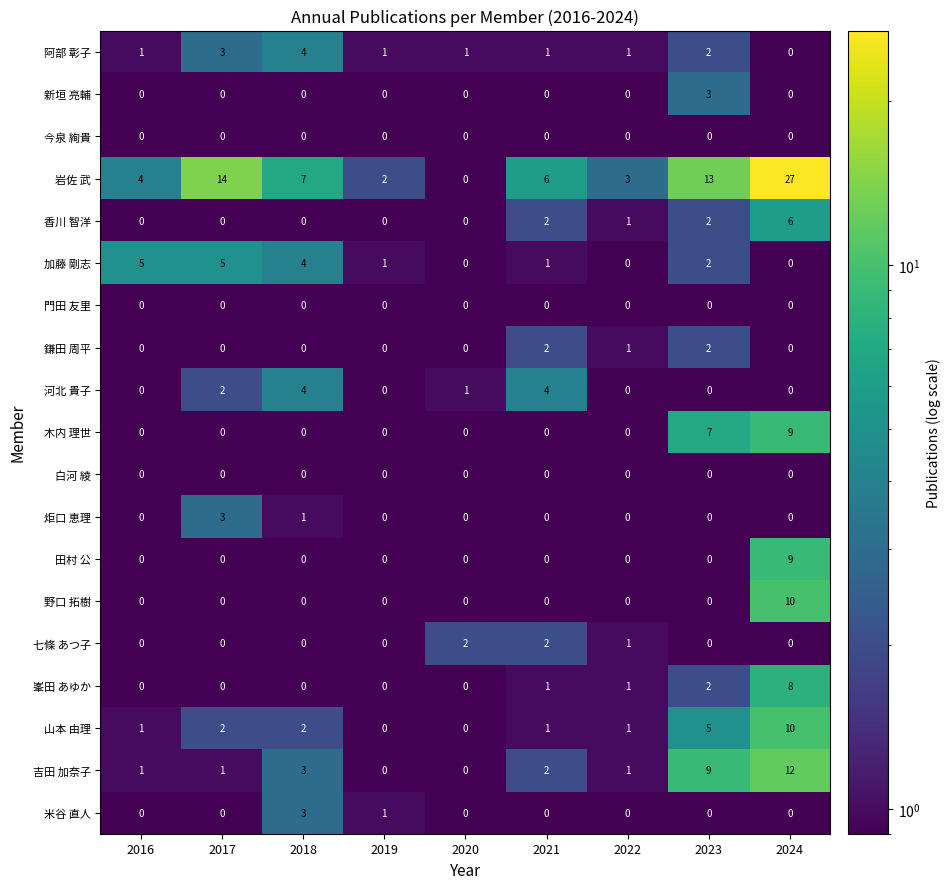

Which series has the largest total across all categories?

岩佐 武